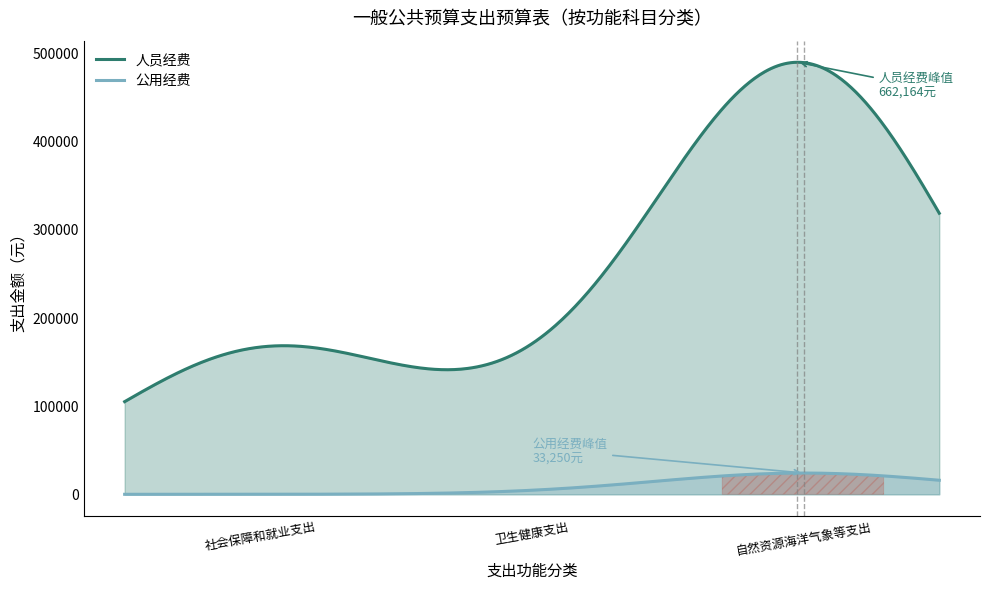

What is the change in value from 卫生健康支出 to 自然资源海洋气象等支出?

+628080